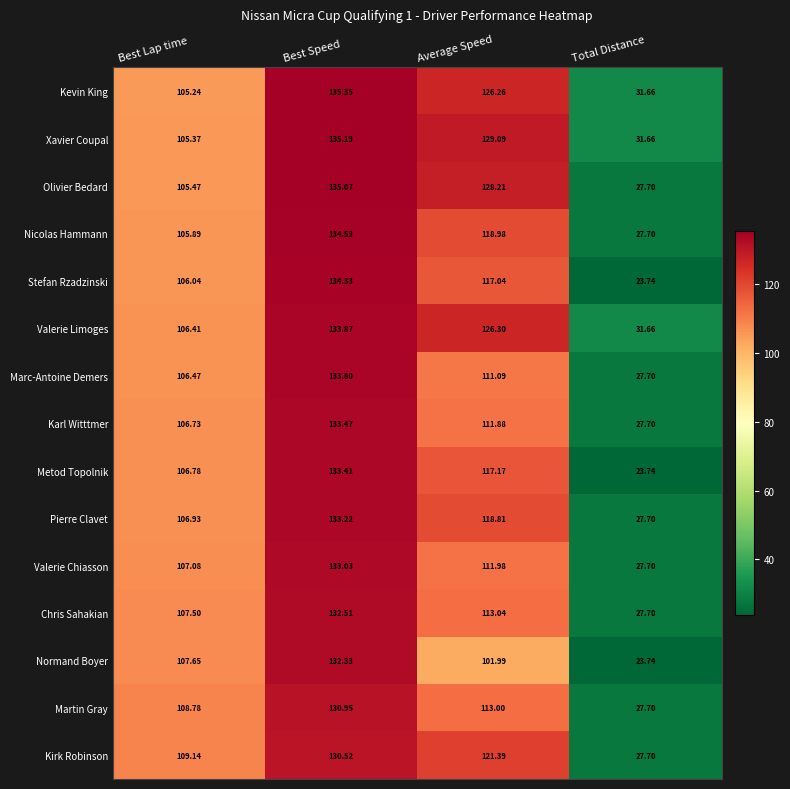

Where does the Marc-Antoine Demers series first go above 111?

Best Speed